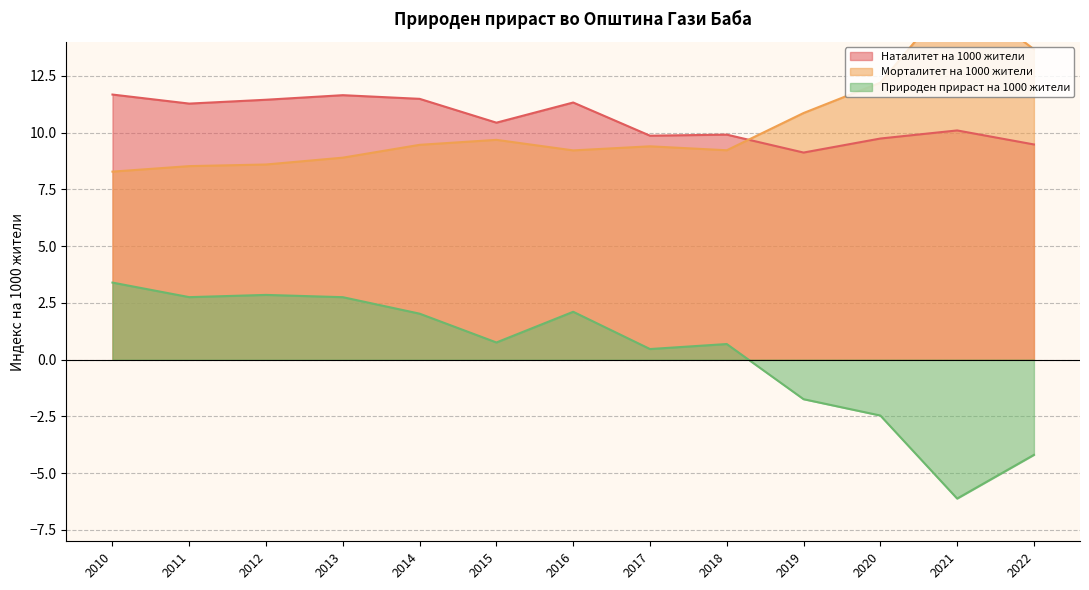

True or false: Наталитет на 1000 жители and Природен прираст на 1000 жители cross at least once.

False